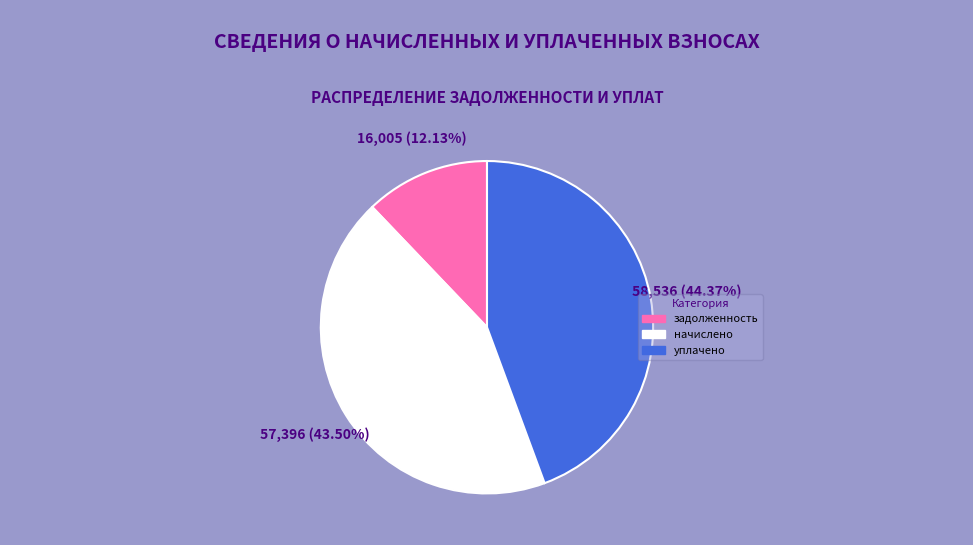

Is there any slice that represents more than half of the pie?

No